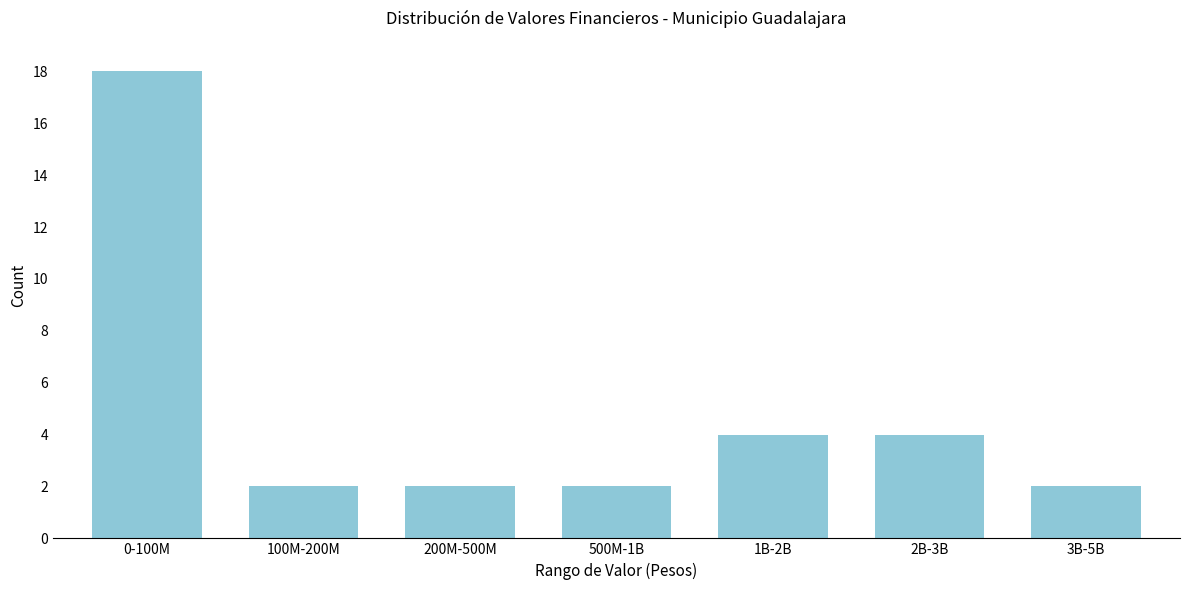

Reading right to left, transcribe all the data shown in this chart.

2	4	4	2	2	2	18